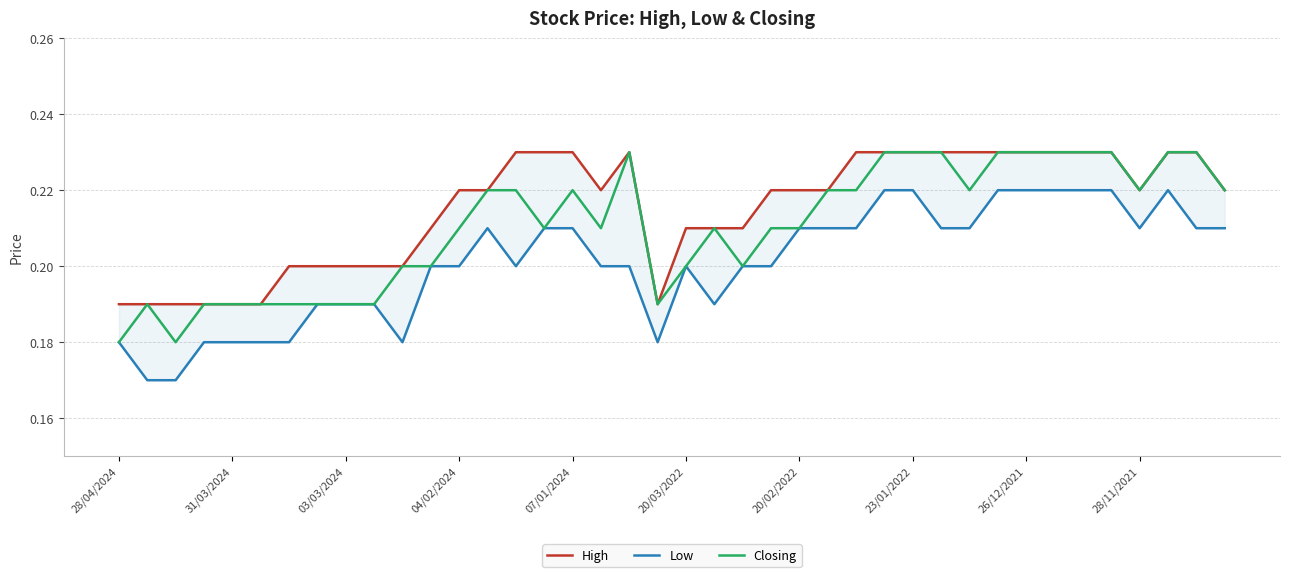

In Low, how many points are higher than both neighbors (excluding endpoints)?

3